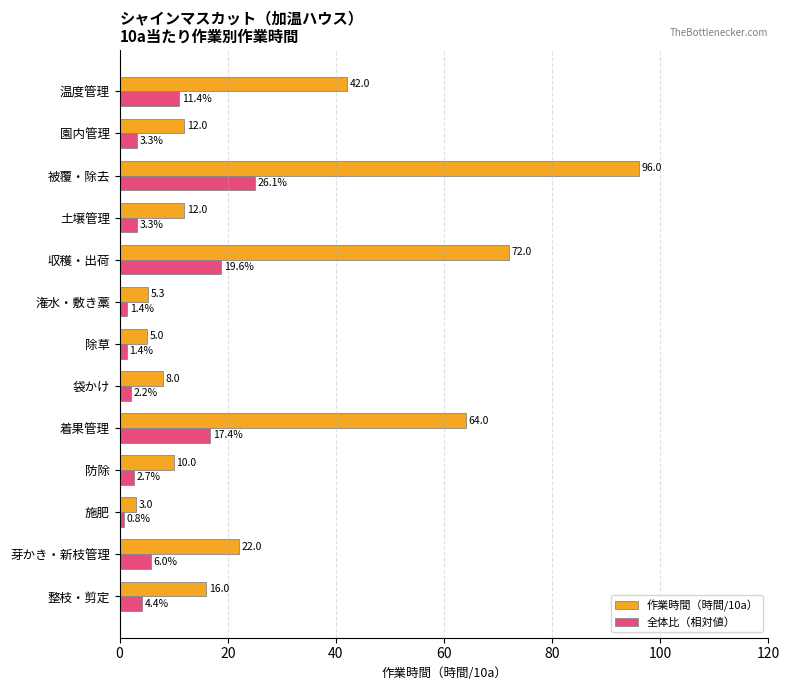

What is the minimum value shown in the chart?

0.8